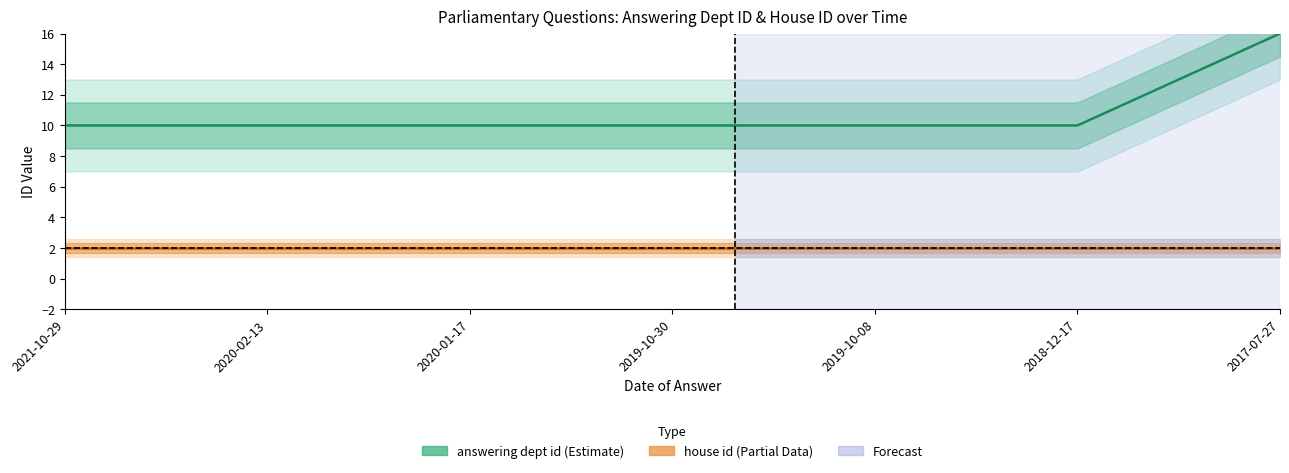

True or false: answering dept id and house id cross at least once.

False